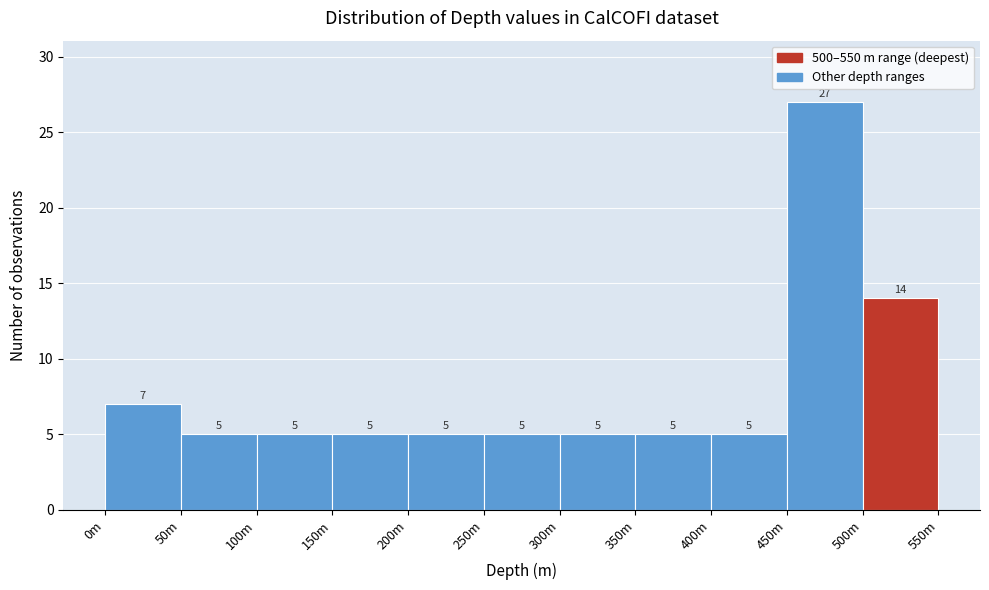

Reading left to right, what are all the values shown in this chart?

7	5	5	5	5	5	5	5	5	27	14